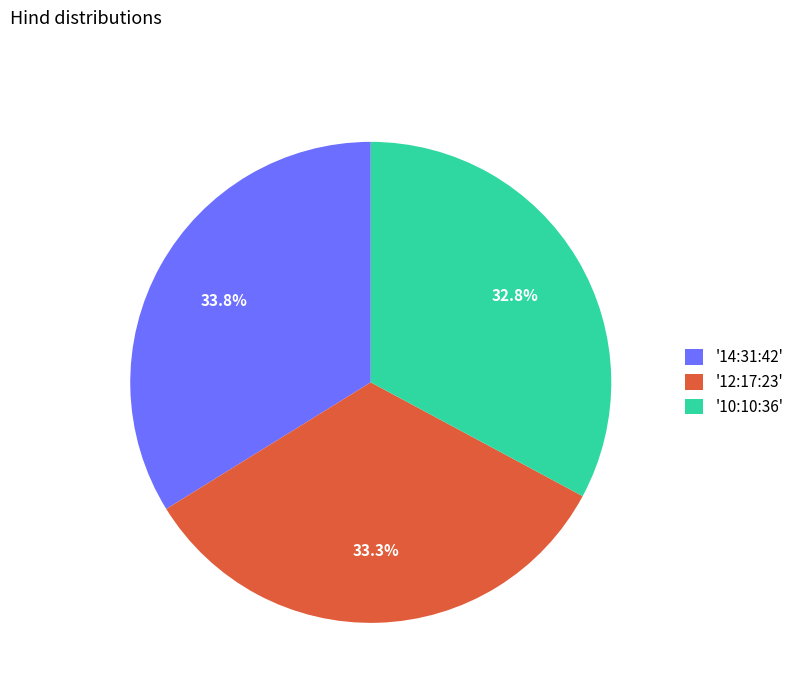

Is there a majority slice in this chart?

No